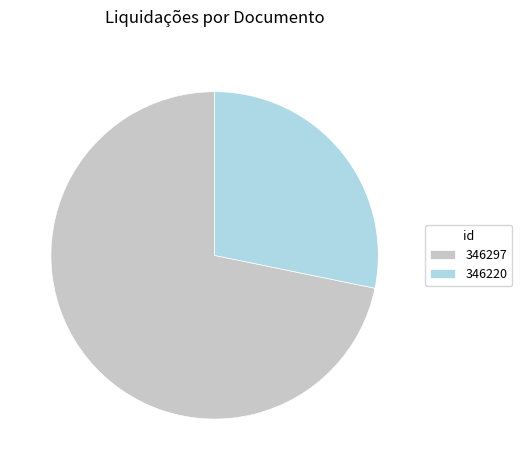

Does 346220 account for over 50% of the chart?

No